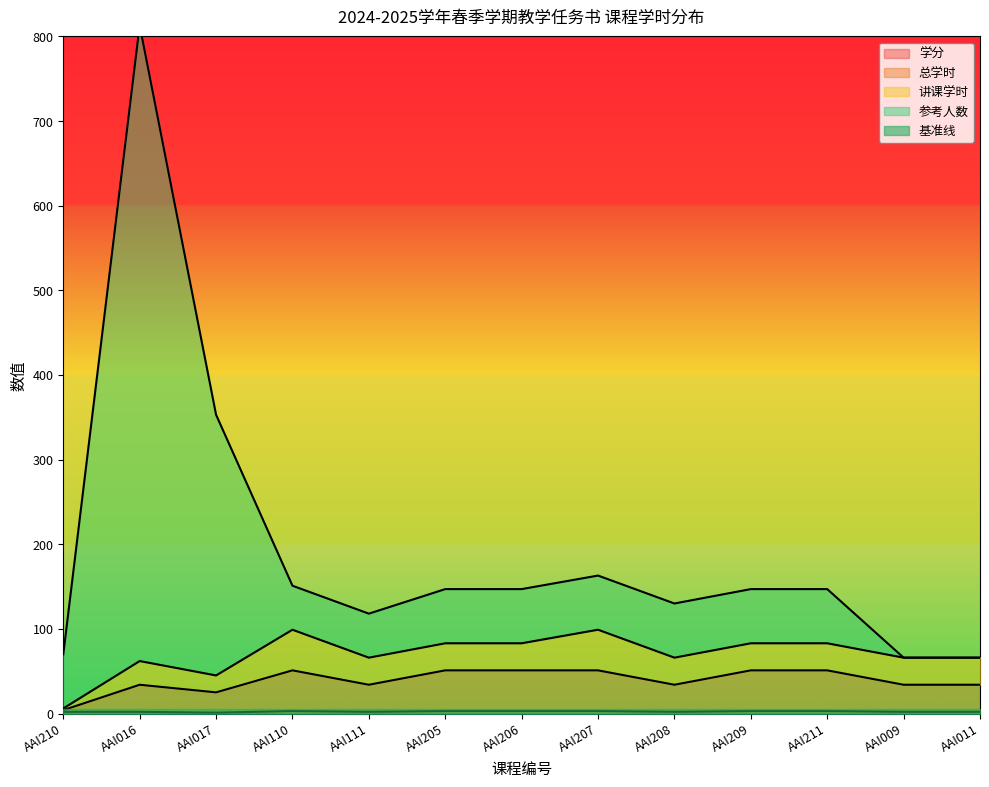

What position from the left is AAI206?

7